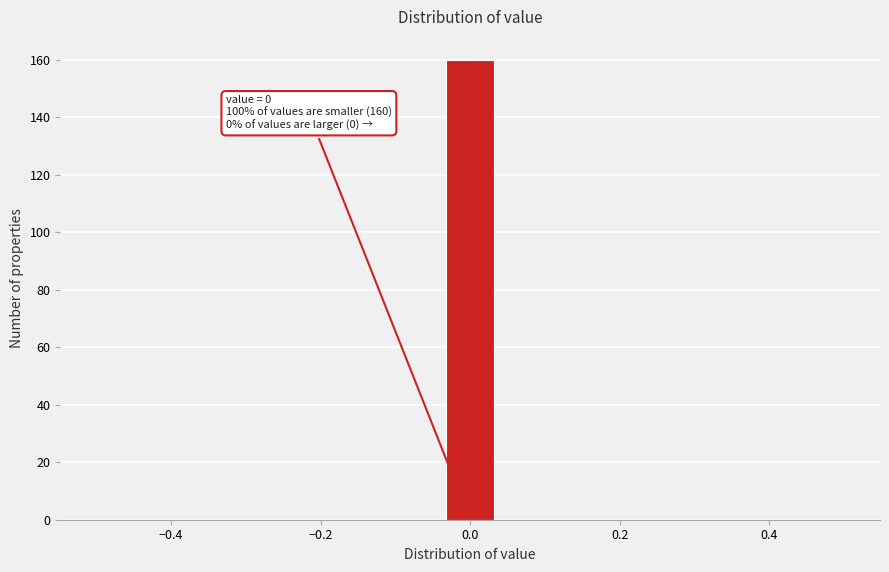

Around what value on the x-axis is the tallest bar? Give the approximate position of its centre, as read against the axis.

0.00